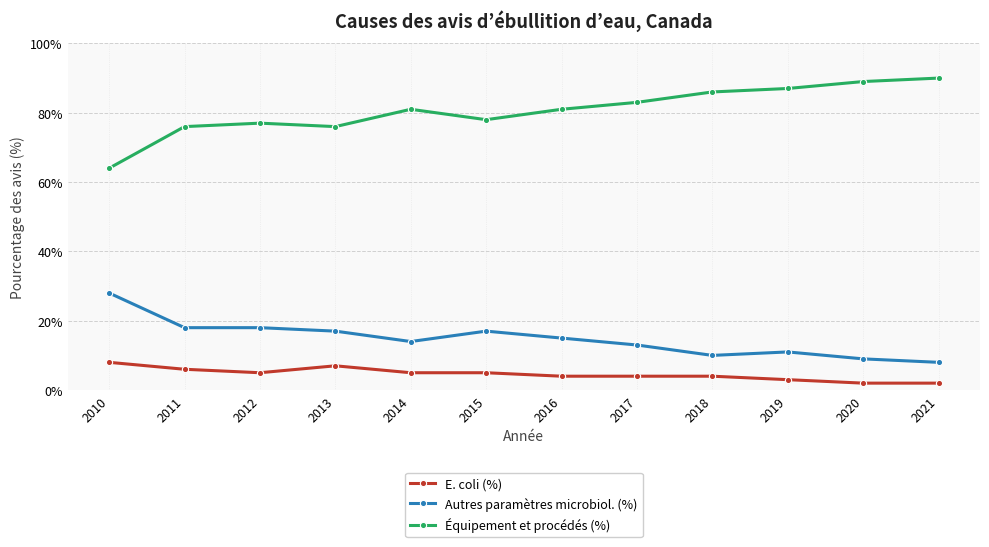

Is the value of E. coli (%) at 2020 greater than the value of Autres paramètres microbiol. (%) at 2013?

No